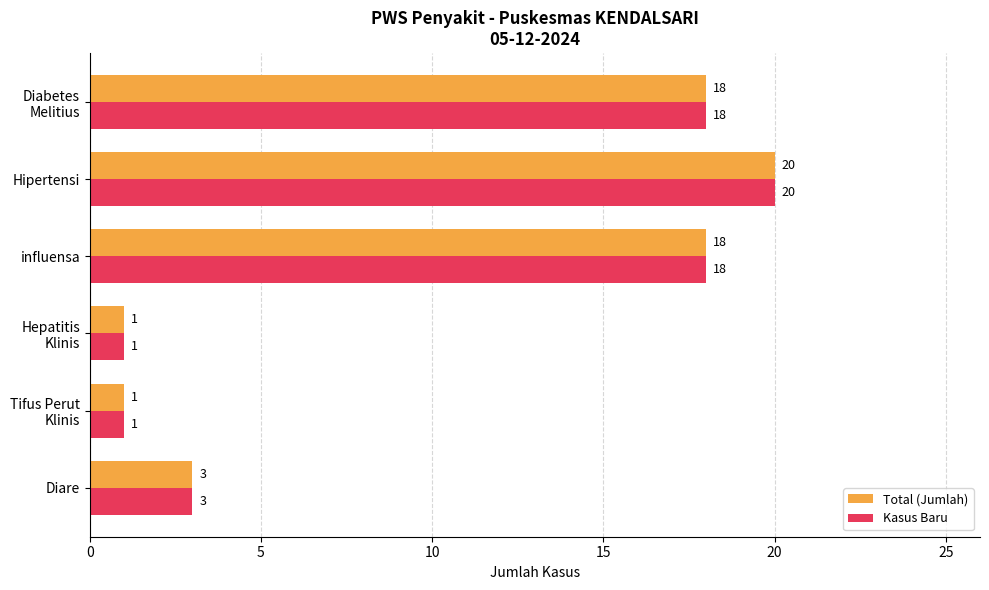

Which category has the highest value in the Total (Jumlah) series?

Hipertensi